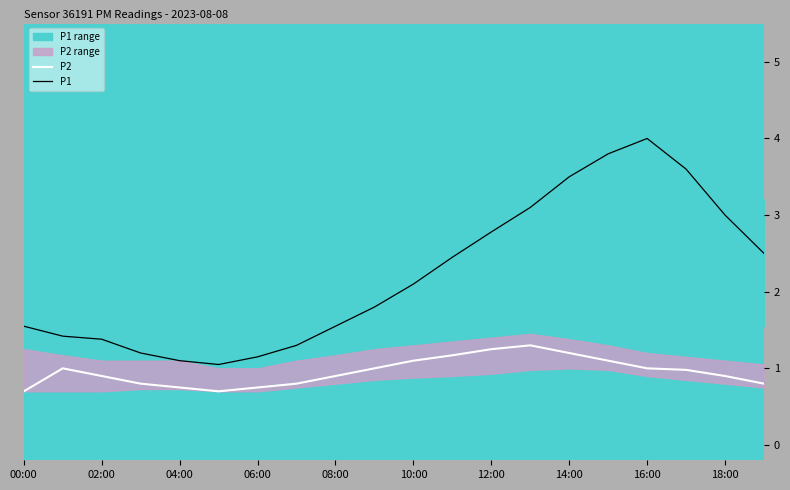

What is the highest value of the P1 series?

4.0